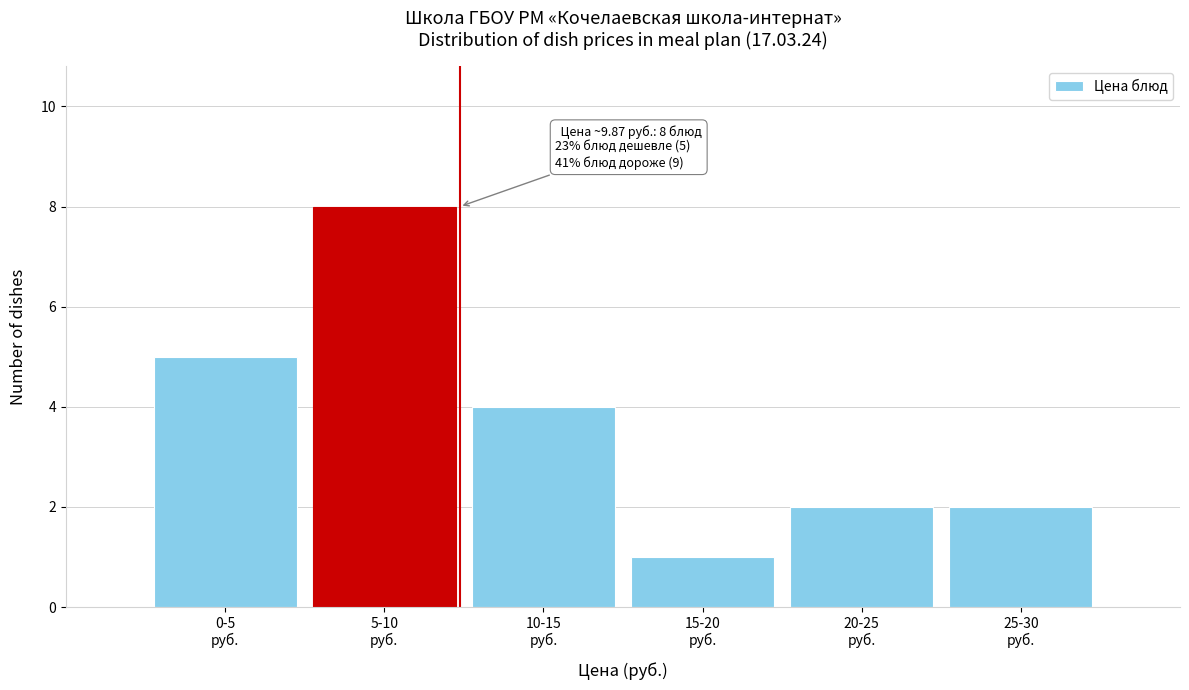

Reading left to right, list all the values displayed in this chart.

5	8	4	1	2	2